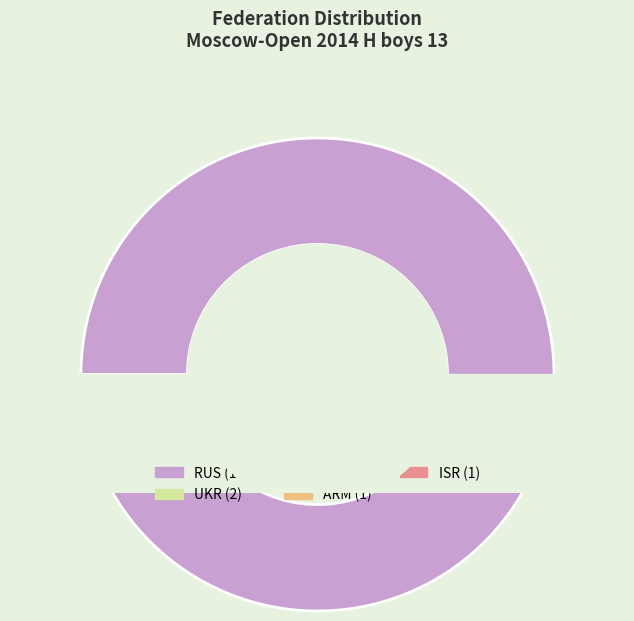

Do ISR and UKR together represent more than half of the pie?

No